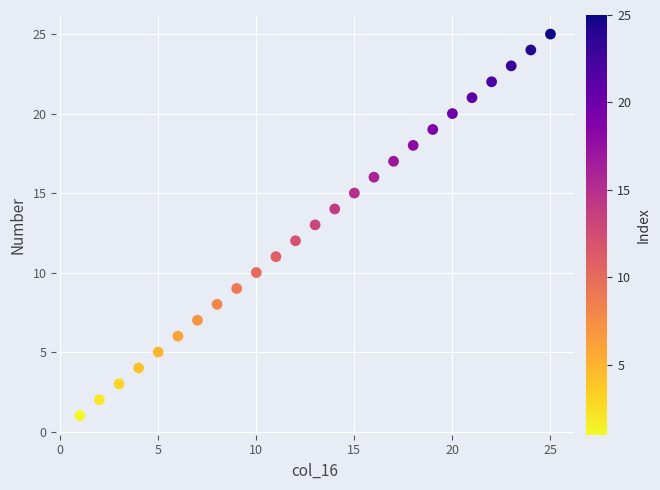

What is the range of X values (max minus min)?

24